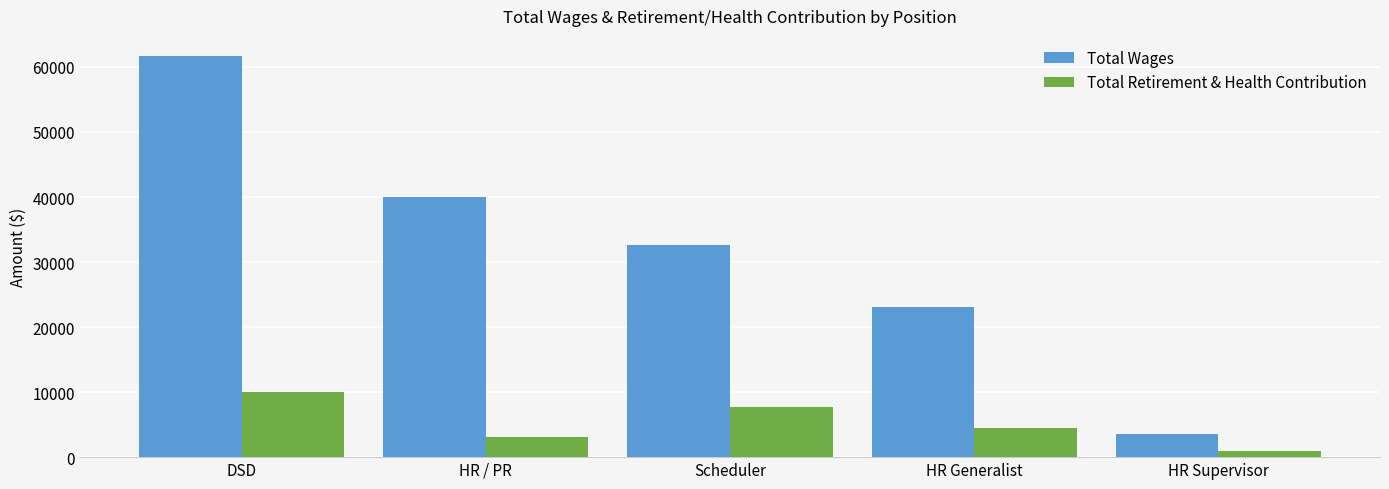

Where does the Total Retirement & Health Contribution series first go above 4511?

DSD